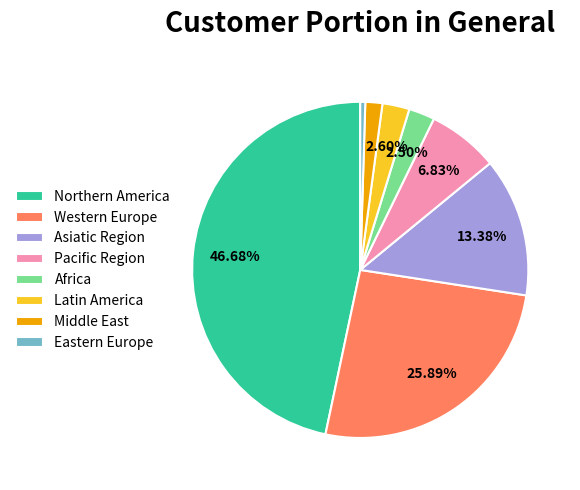

To the nearest percent, what is the difference between the largest and smallest slice percentages?

46%